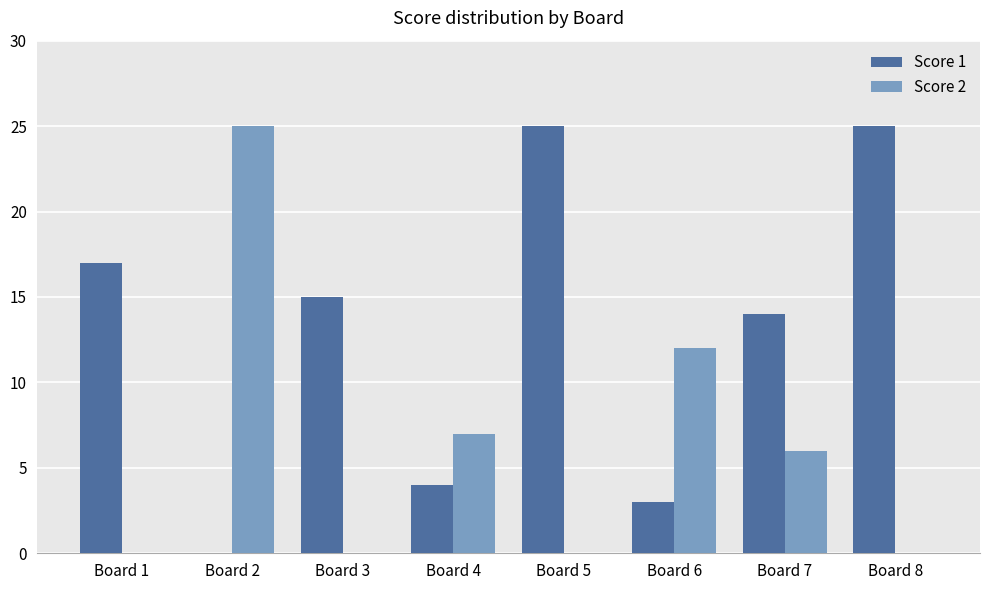

Which category has the highest value in the Score 2 series?

Board 2